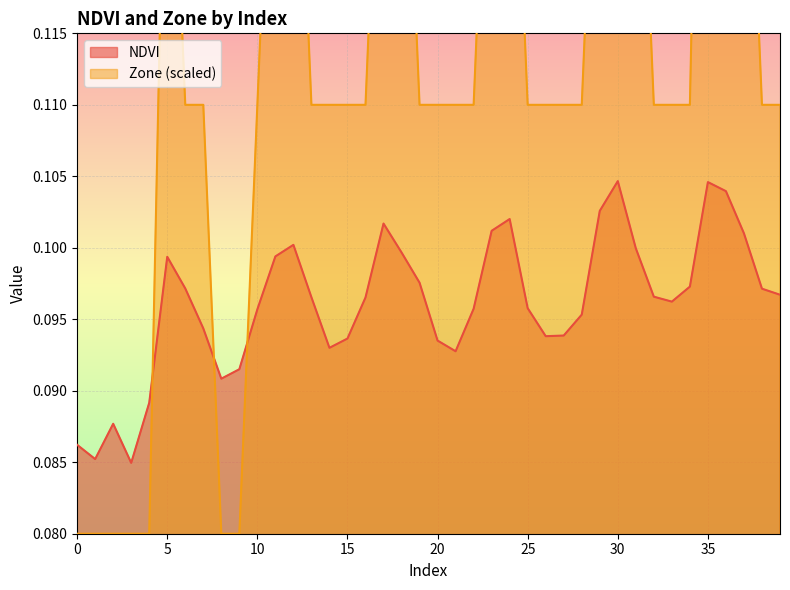

What is the maximum value shown in the chart?

0.2